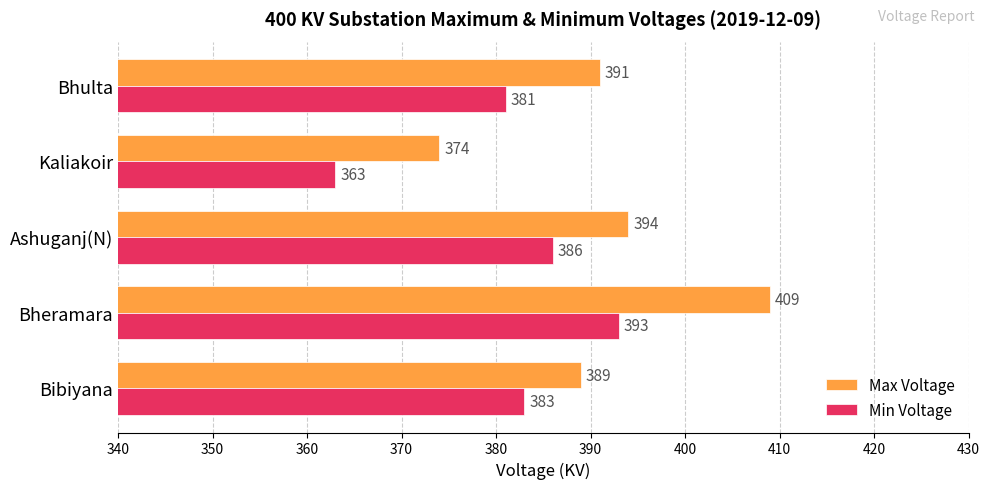

At which label is Min Voltage closest to 378?

Bhulta